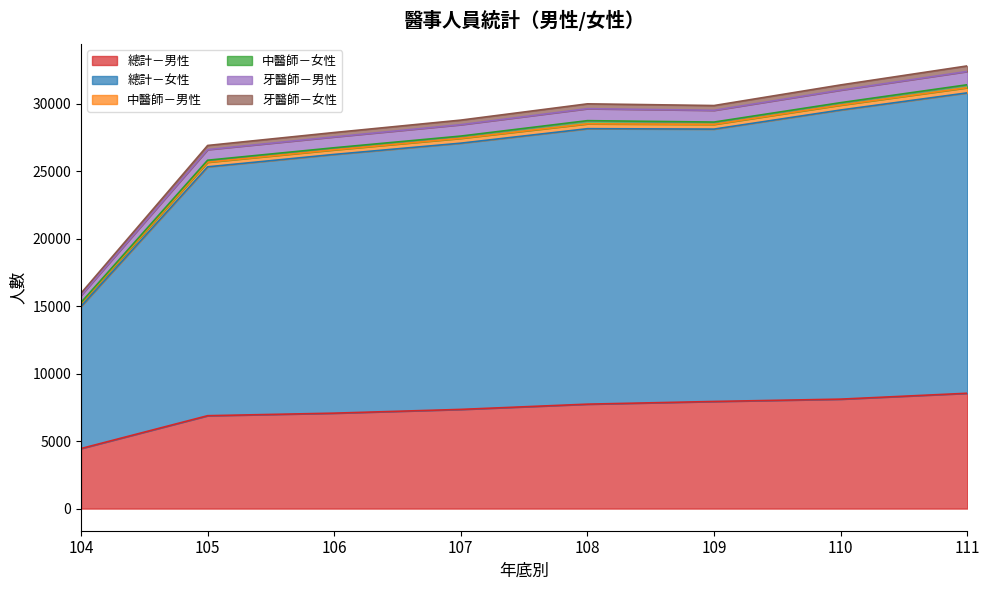

The 總計－女性 series shows 26599 at 106. True or false?

True